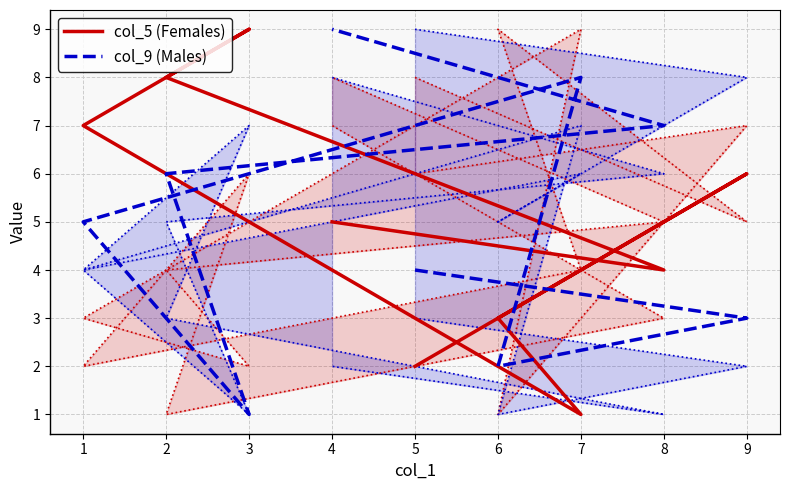

Where do col_5 (Females) and col_9 (Males) first cross each other?

5 and 9